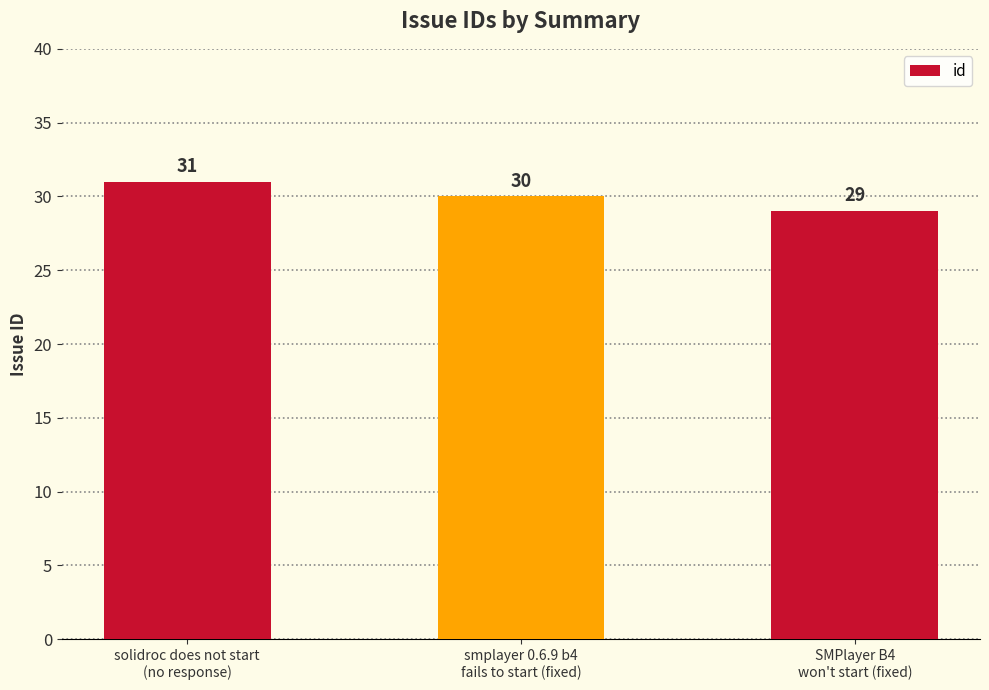

What is the change in value from solidroc does not start
(no response) to smplayer 0.6.9 b4
fails to start (fixed)?

-1